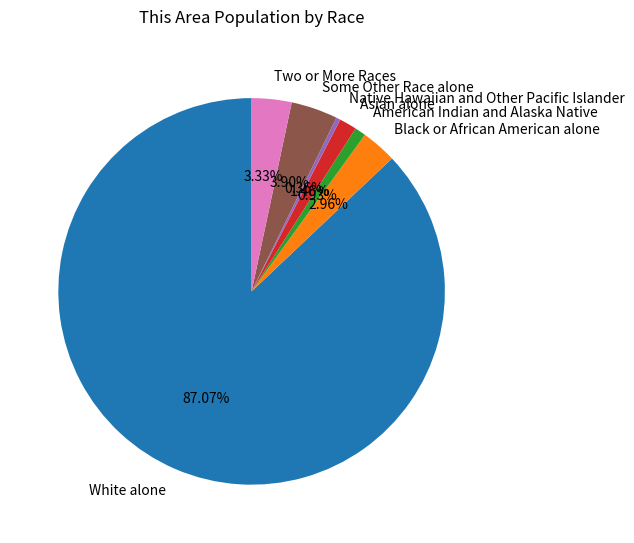

Approximately how many times larger is the value at Two or More Races compared to Black or African American alone?

1.1